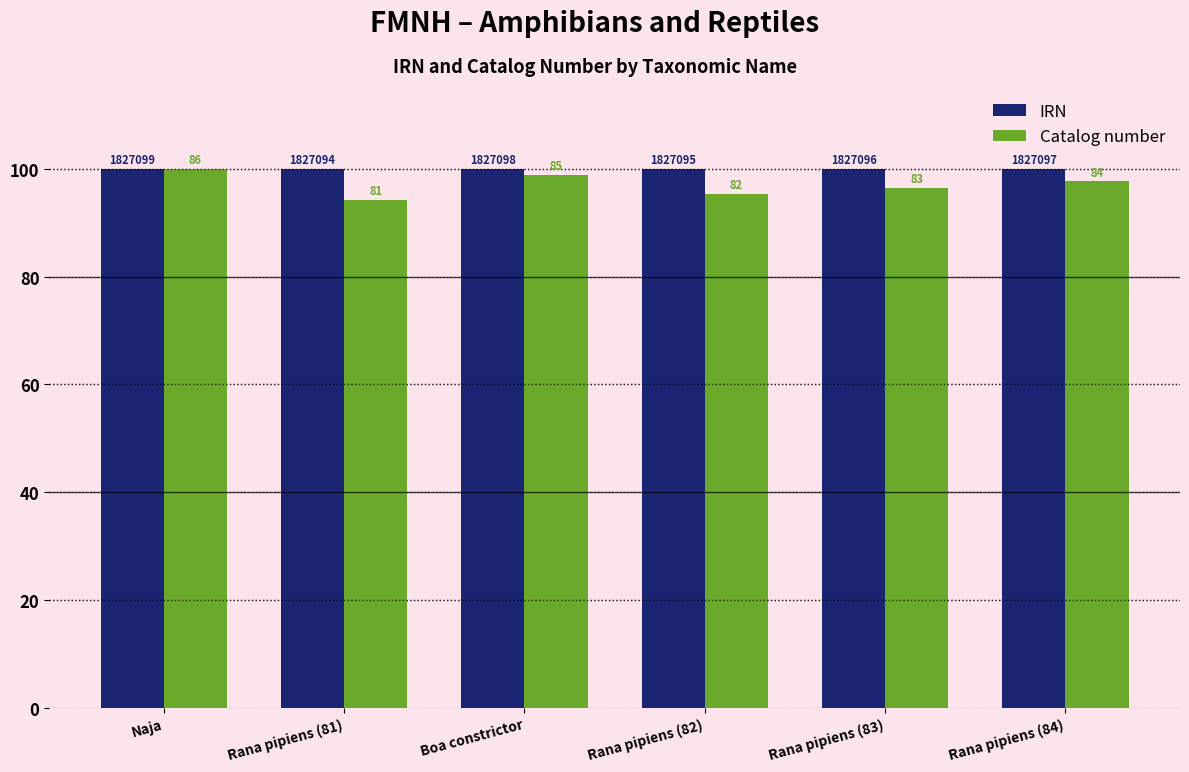

How many bars are there in total?

12